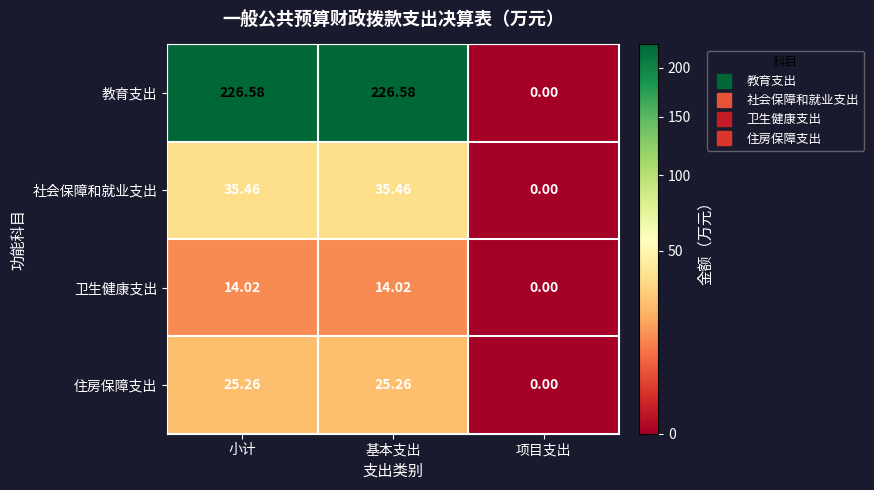

Between 小计 and 项目支出, which series saw the biggest shift?

教育支出